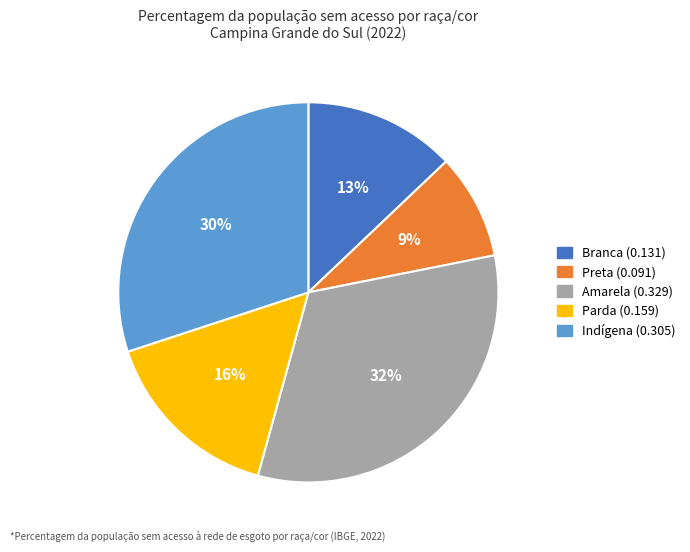

What percentage is the Parda slice, to the nearest percent?

16%